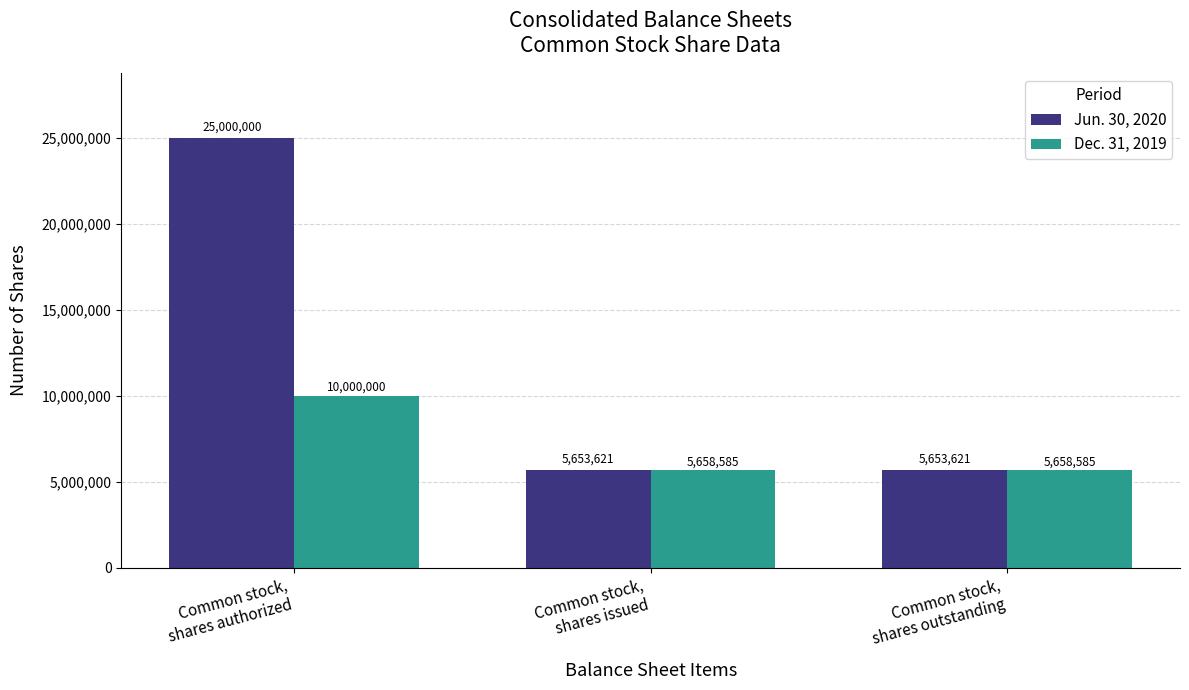

How many groups of bars are there?

3